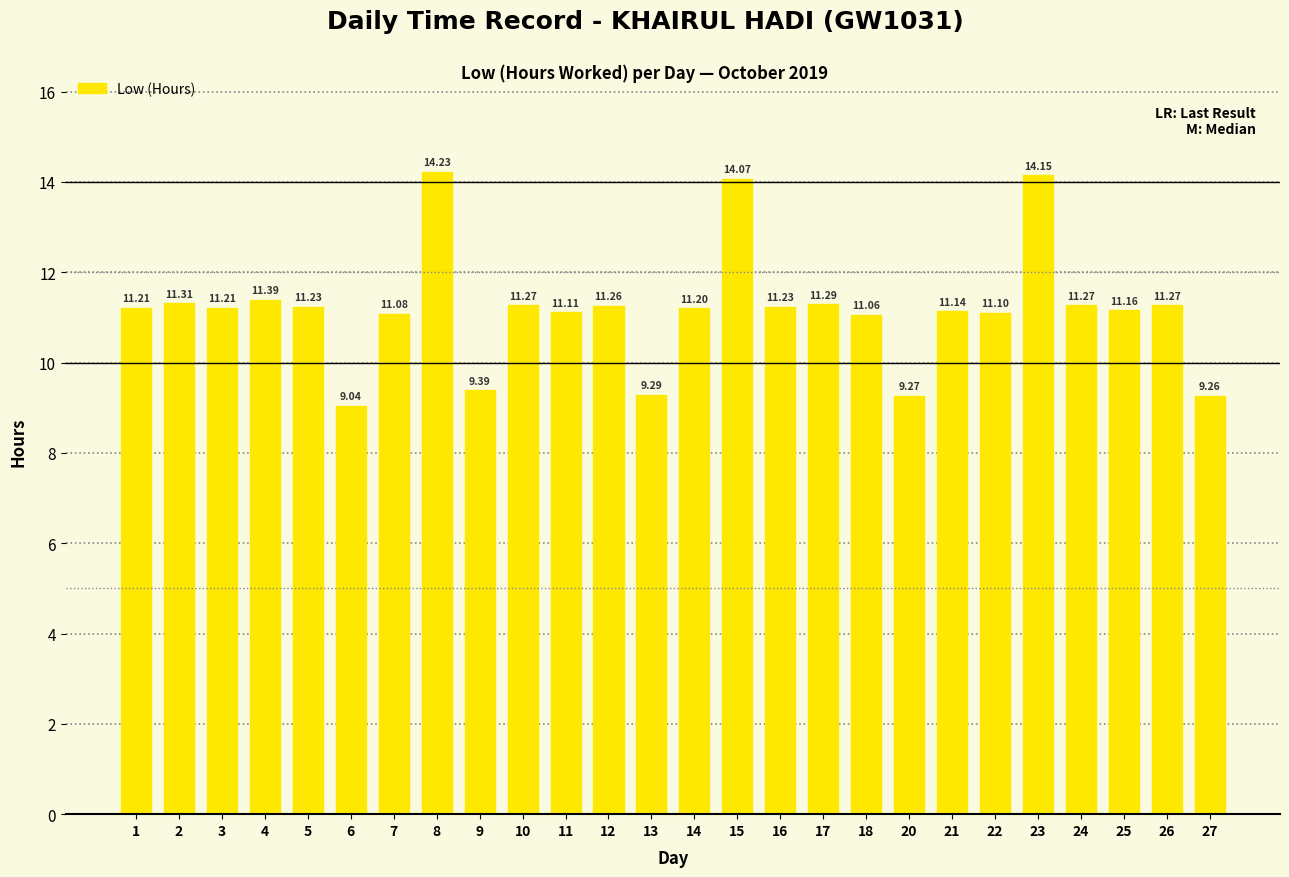

Which has a higher value, 12 or 16?

12